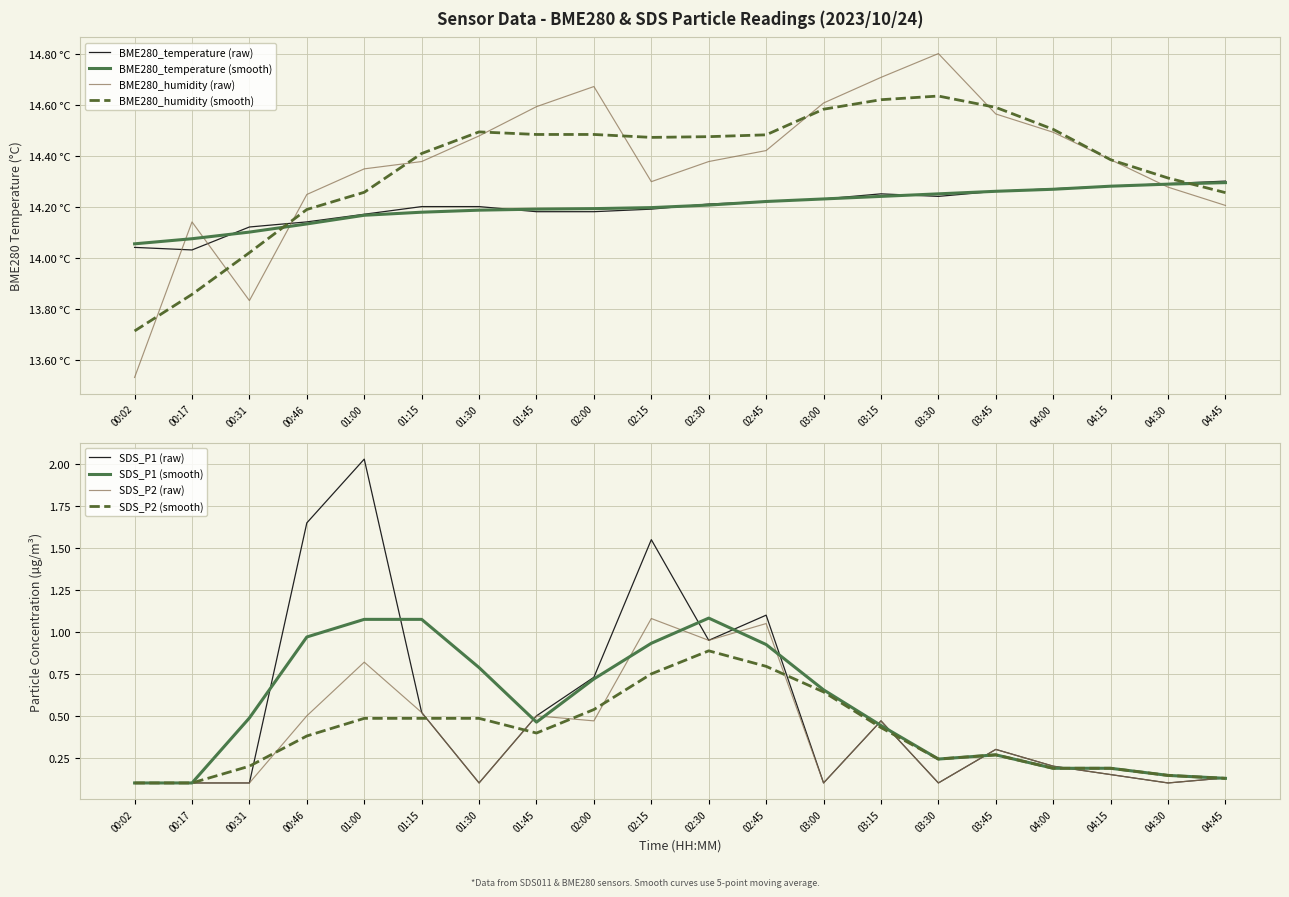

At which category is the sum across all series the highest?

01:00